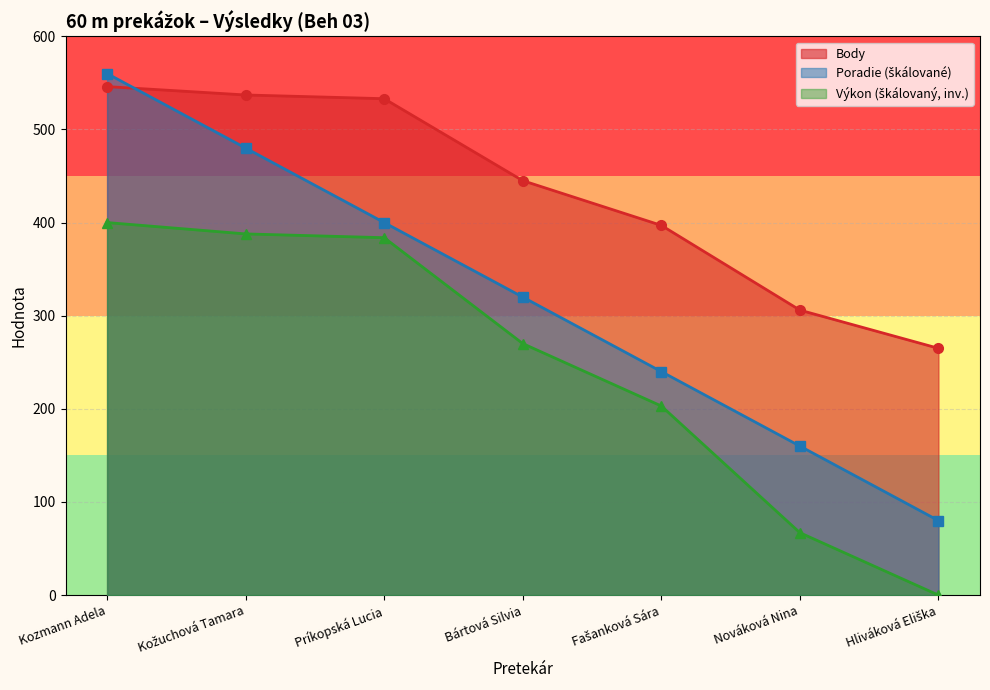

Between Príkopská Lucia and Nováková Nina, which series saw the biggest shift?

Výkon